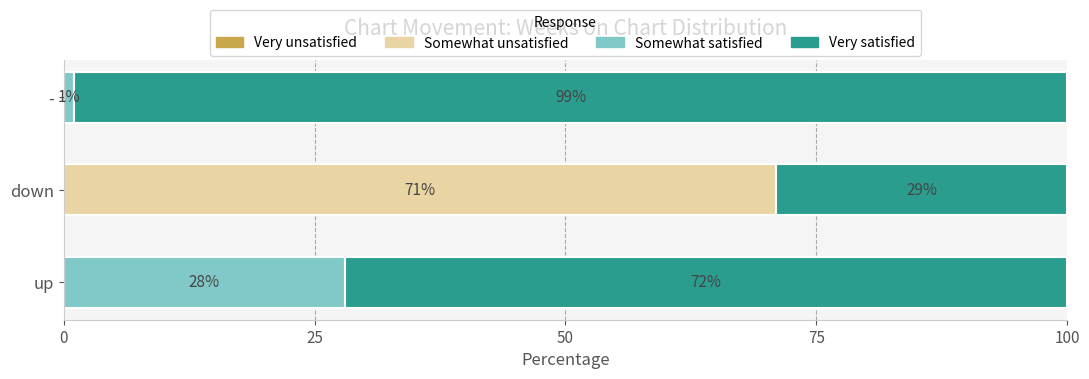

Which category has the highest value in the Somewhat unsatisfied series?

down